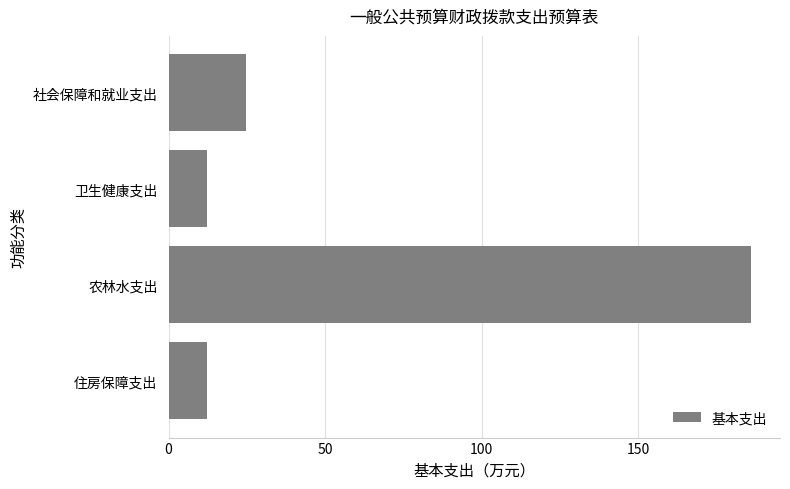

Read the value at 农林水支出.

185.9